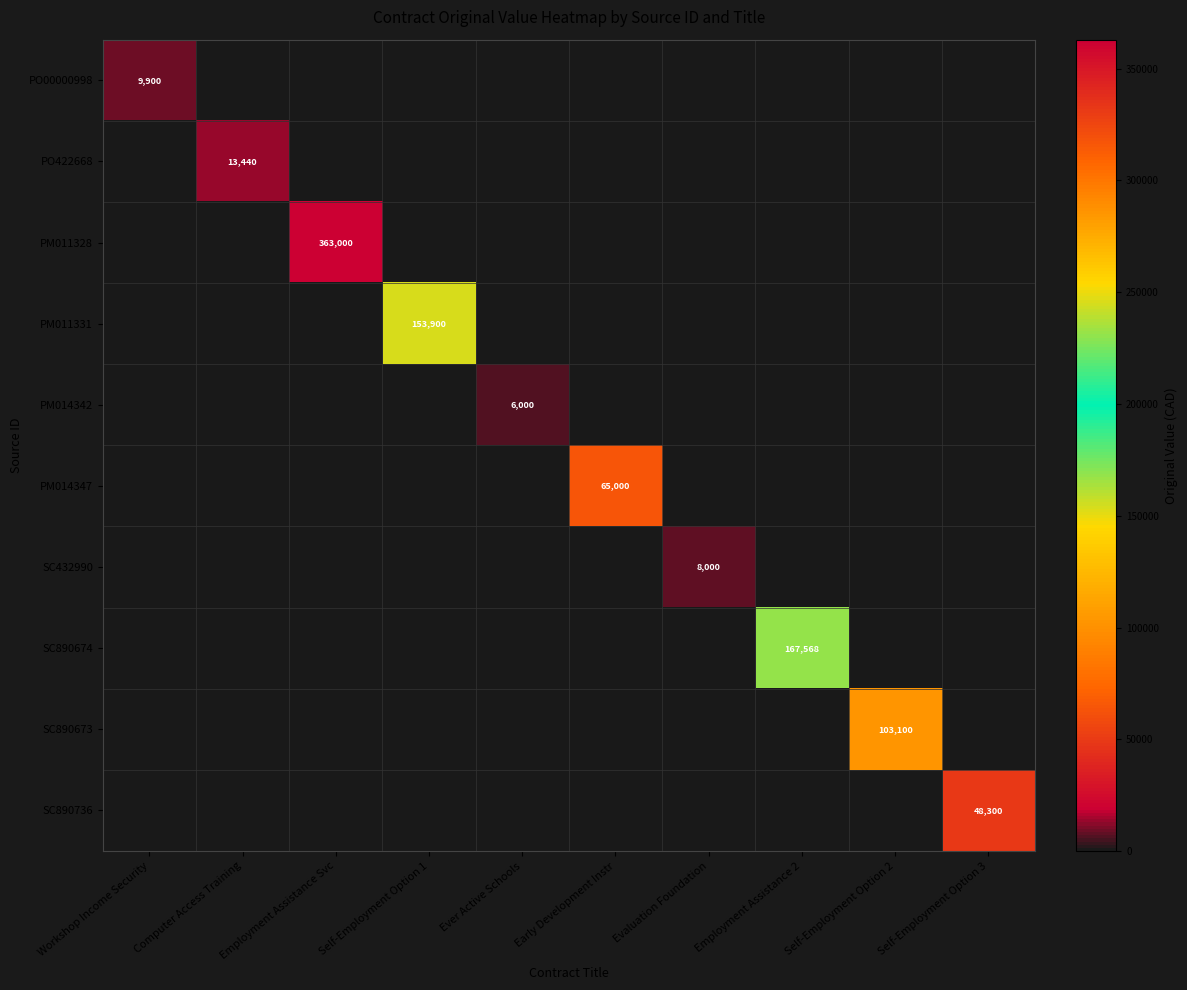

At which label does PM011328 reach its peak?

Employment Assistance Svc